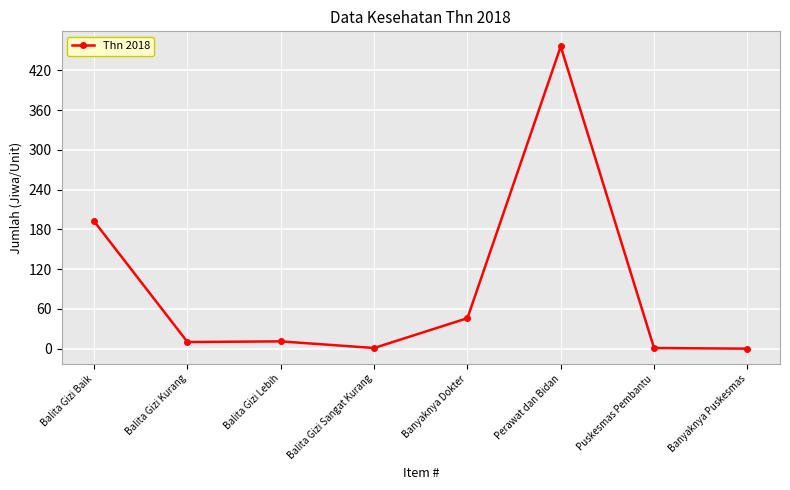

What is the label of the 7th point from the right?

Balita Gizi Kurang